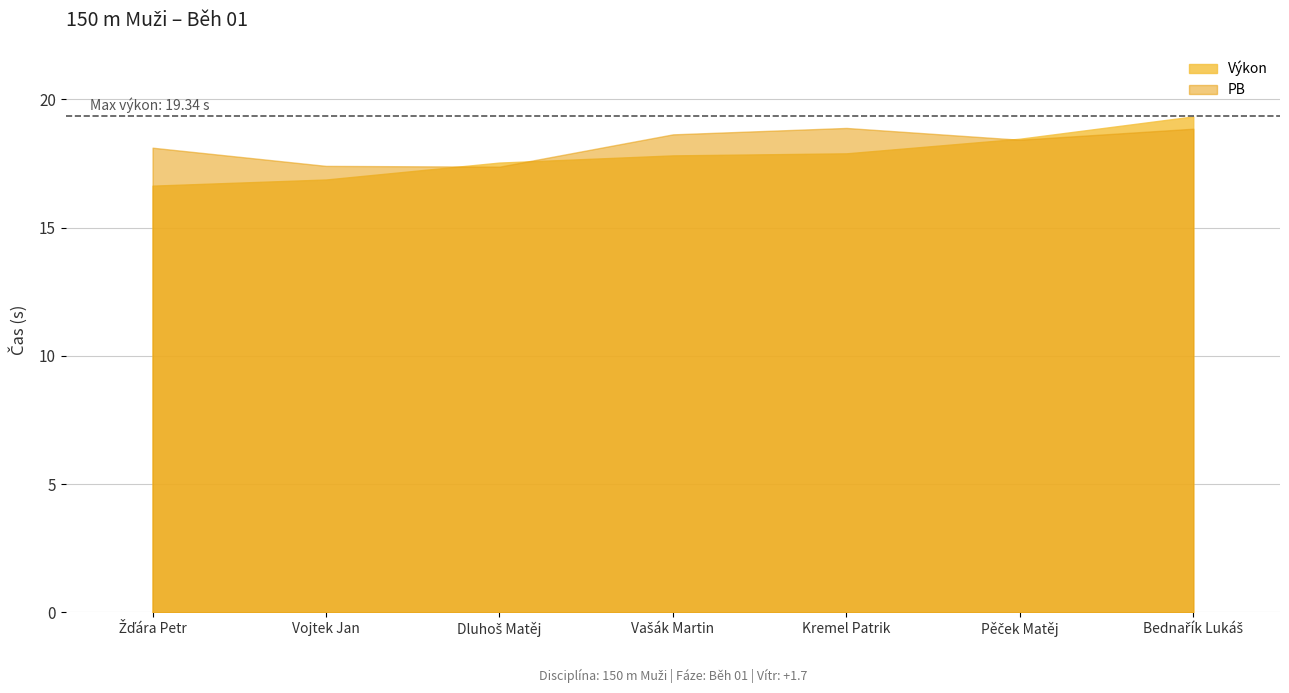

Between Dluhoš Matěj and Žďára Petr, which is larger?

Dluhoš Matěj